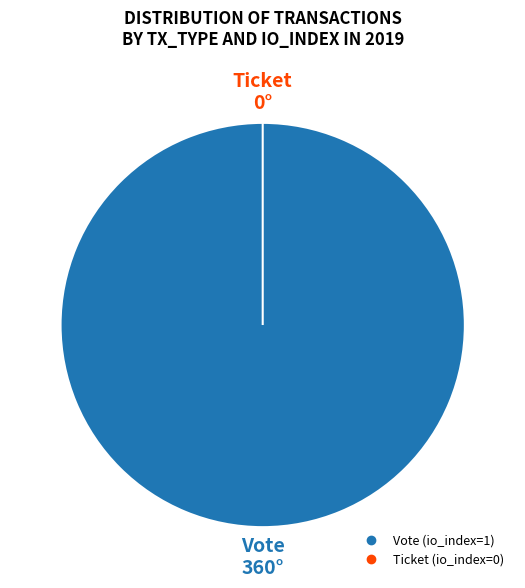

What percentage do Vote (io_index=1) and Ticket (io_index=0) together represent?

100.0%